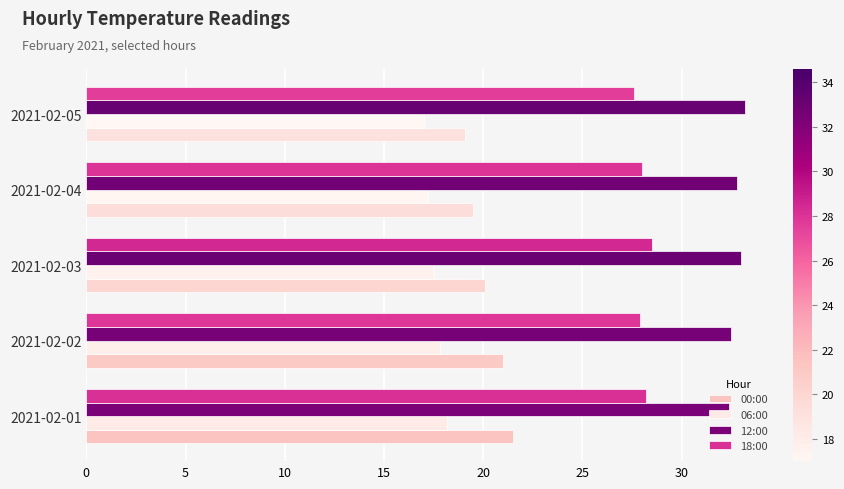

What is the spread (max minus min) of values at 2021-02-05?

16.2